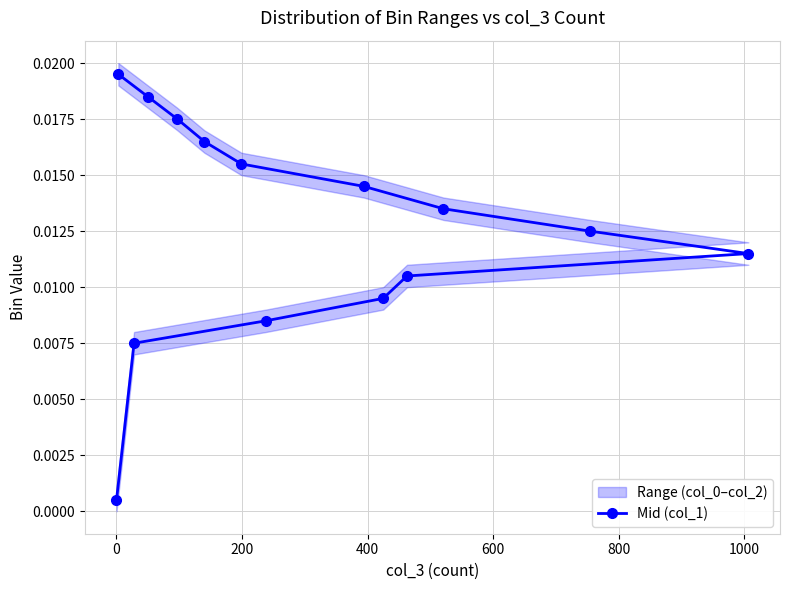

True or false: the data has more than 2 interior local peaks.

False